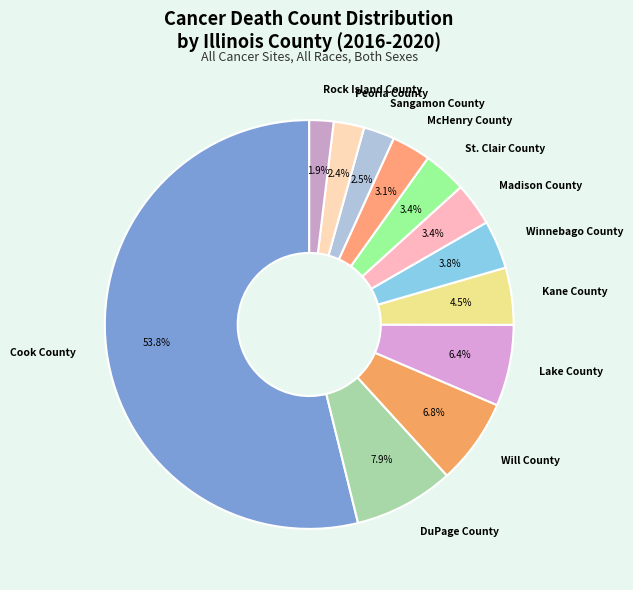

How many slices are in this pie chart?

12